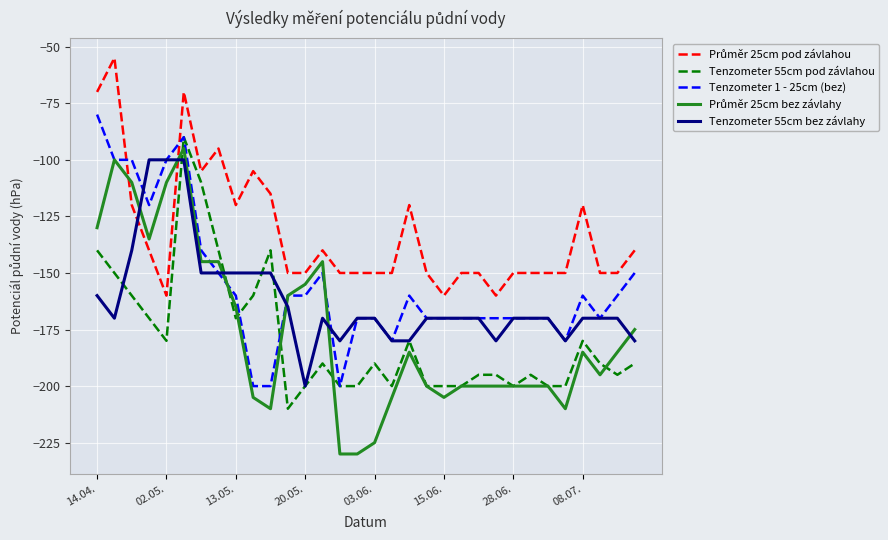

What is the lowest value of the Tenzometer 55cm bez závlahy series?

-200